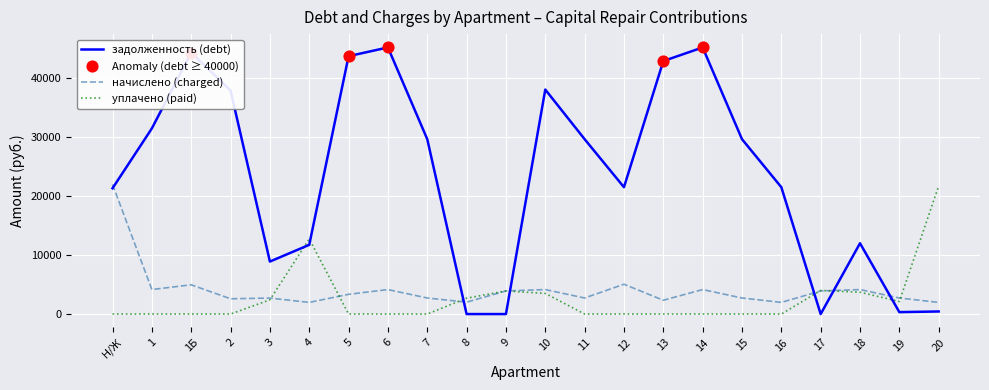

What is the total value across all series at 9?

7833.9